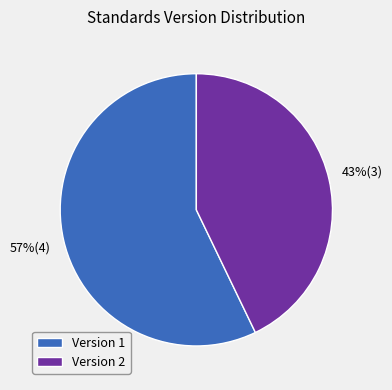

Between Version 1 and Version 2, which is larger?

Version 1